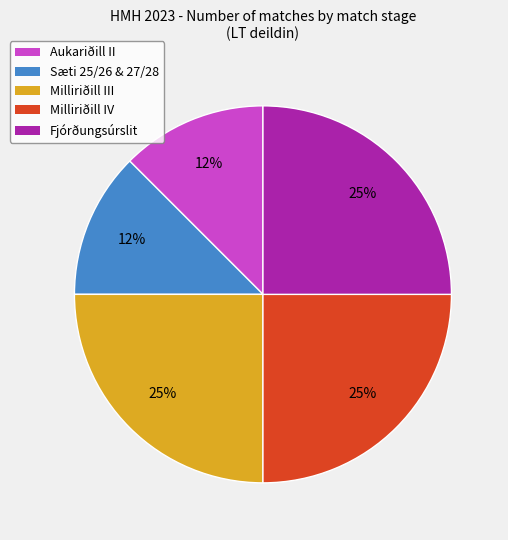

Count the number of slices in the pie.

5